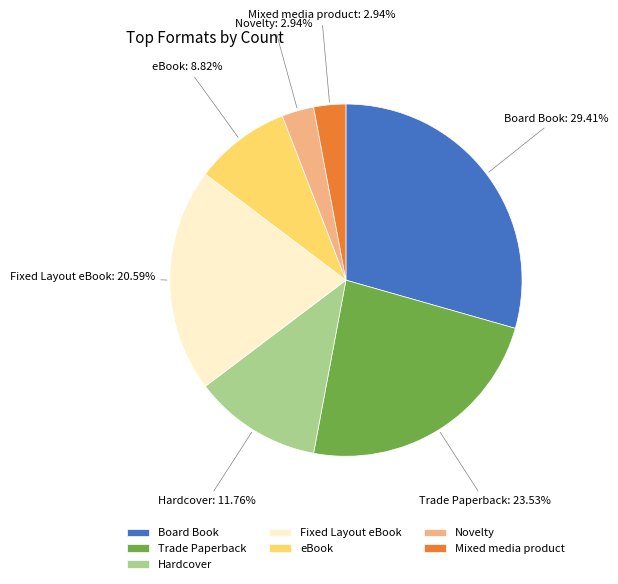

Combined, what portion of the pie is Trade Paperback and eBook?

32.4%